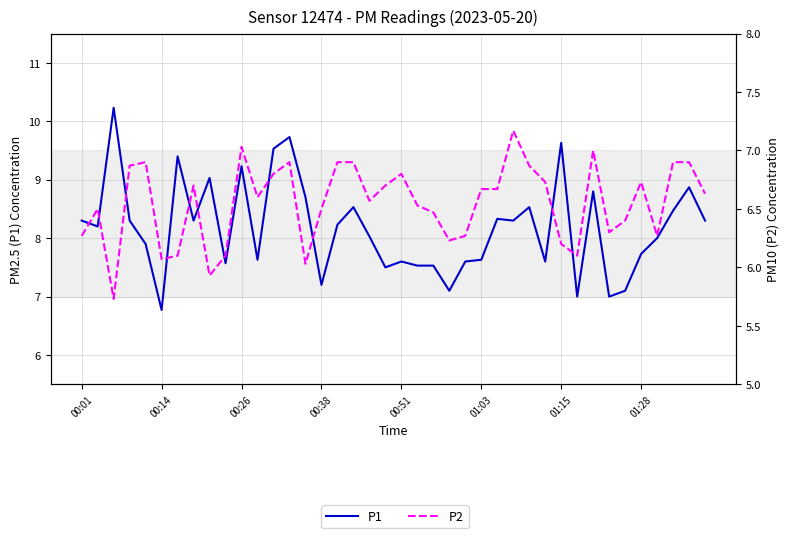

Is it true that P2 equals 6.4 at 34?

True